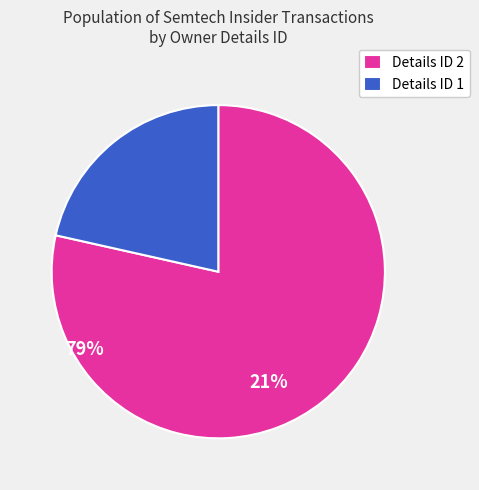

Do Details ID 2 and Details ID 1 together represent more than half of the pie?

Yes